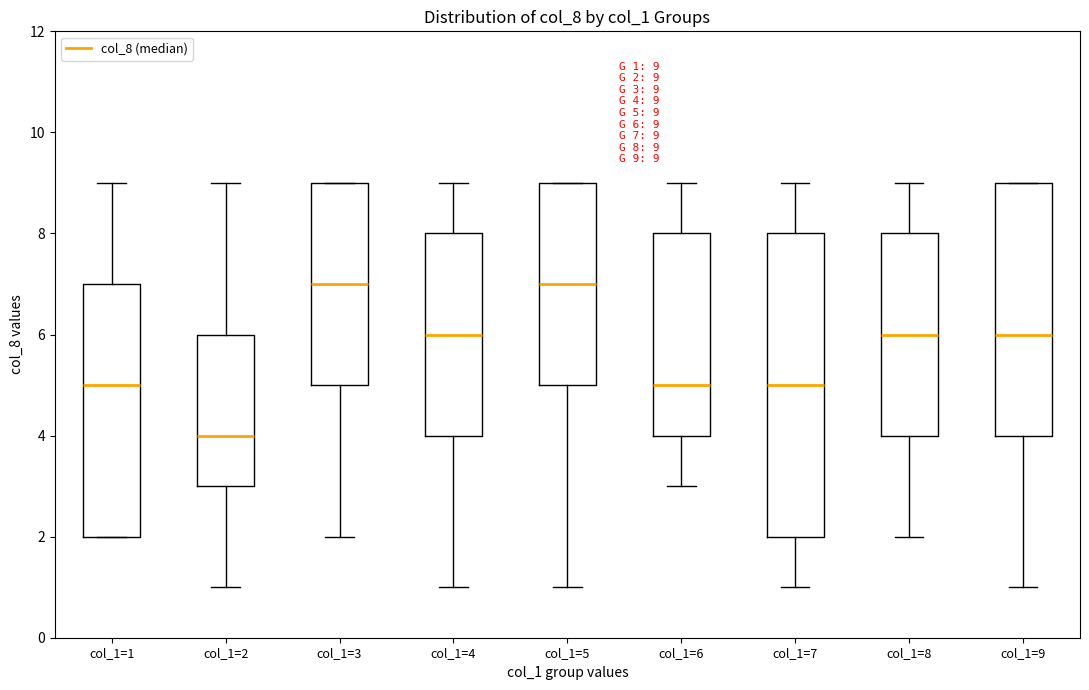

Which box's median line is the lowest?

col_1=2